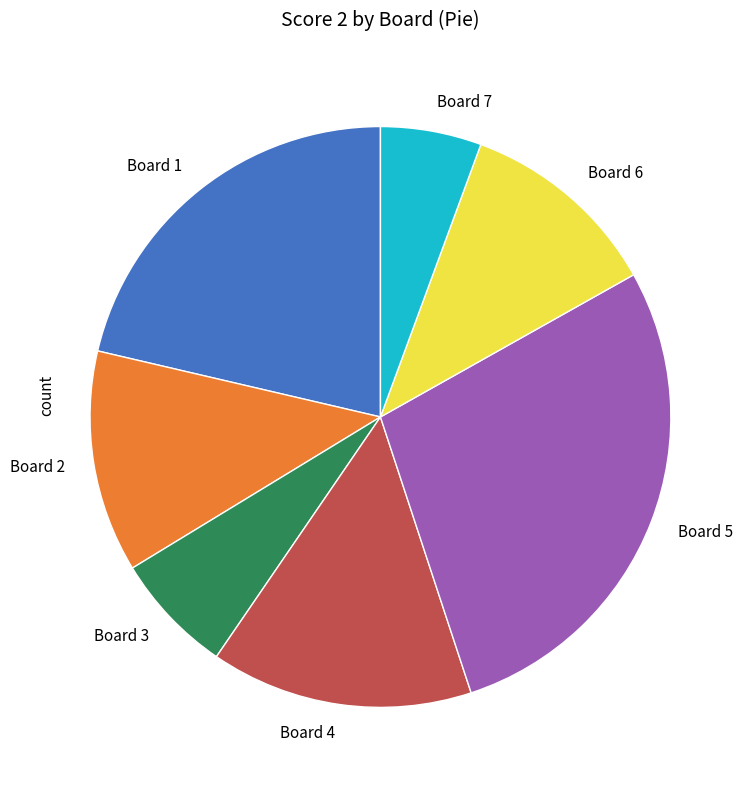

How many slices are in this pie chart?

7